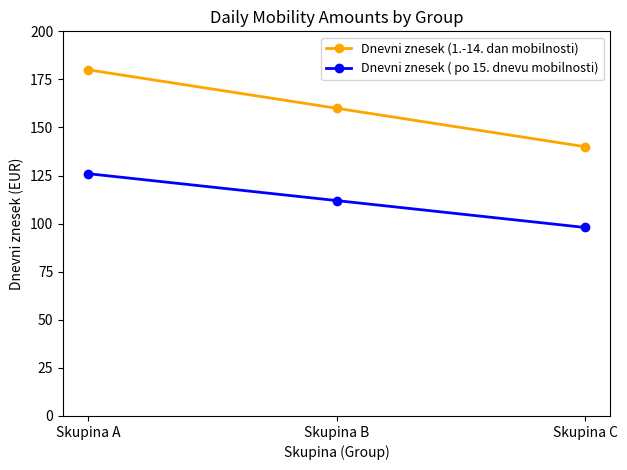

Between Skupina A and Skupina C, which series saw the biggest shift?

Dnevni znesek (1.-14. dan mobilnosti)